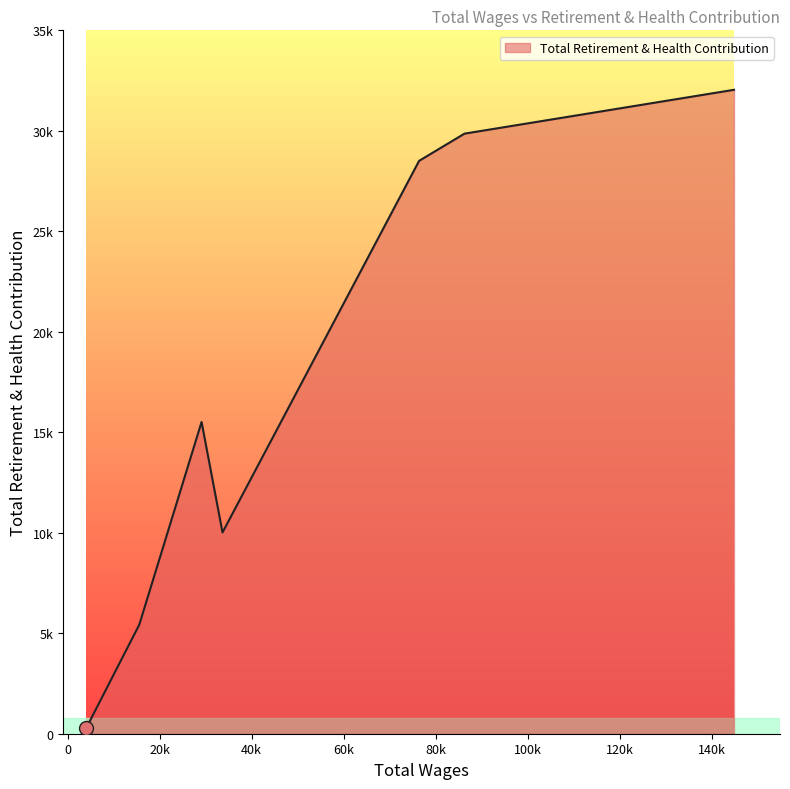

Does the chart display data point markers on the line(s)?

No